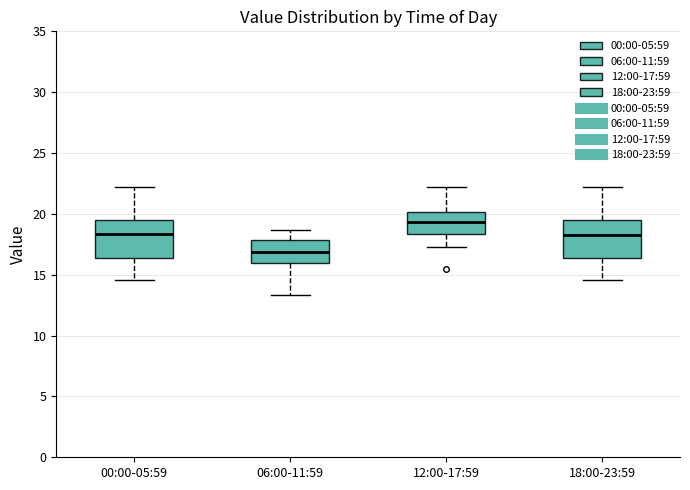

Reading left to right, transcribe this box plot: for each box, give where its median line is, the range the box spans, and where its two whiskers end, as read against the y-axis. The values are not printed on the chart, so give them approximately, as read against the axis.

00:00-05:59: median 18.5, box 16.5 to 19.5, whiskers 14.5 to 22.0
06:00-11:59: median 17.0, box 16.0 to 18.0, whiskers 13.5 to 18.5
12:00-17:59: median 19.5, box 18.5 to 20.0, whiskers 17.5 to 22.0
18:00-23:59: median 18.5, box 16.5 to 19.5, whiskers 14.5 to 22.0